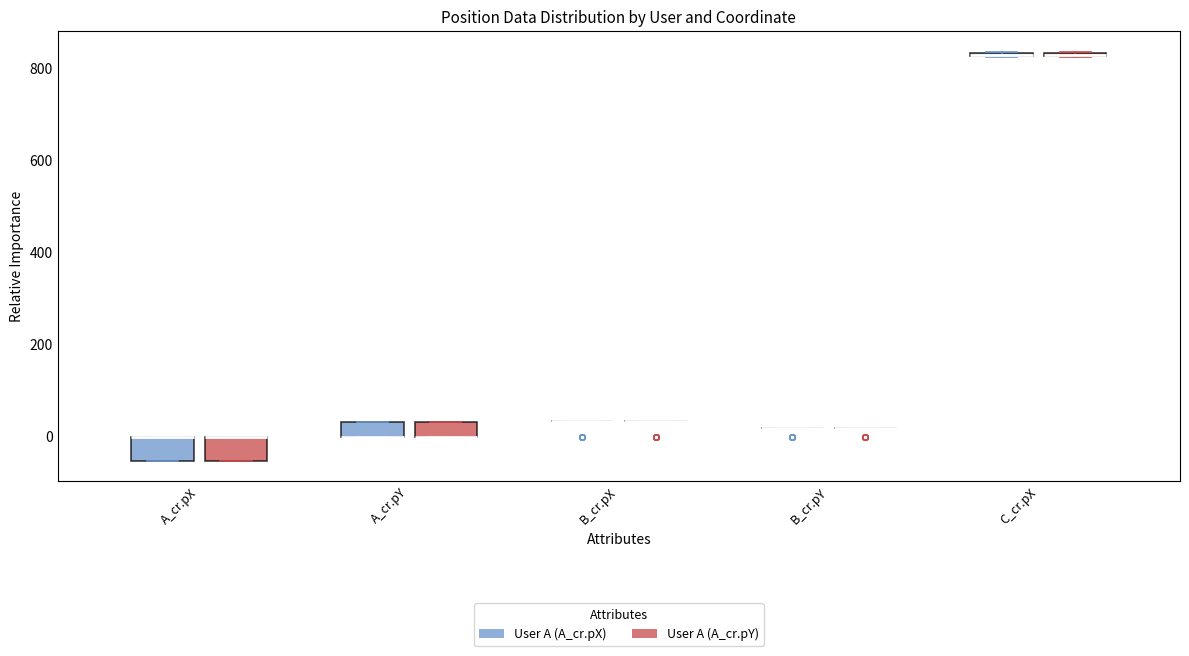

Where is the lower edge of the box for C_cr.pX (User A (A_cr.pY)) on the y-axis? The values are not printed on the chart, so give them approximately, as read against the axis.

820